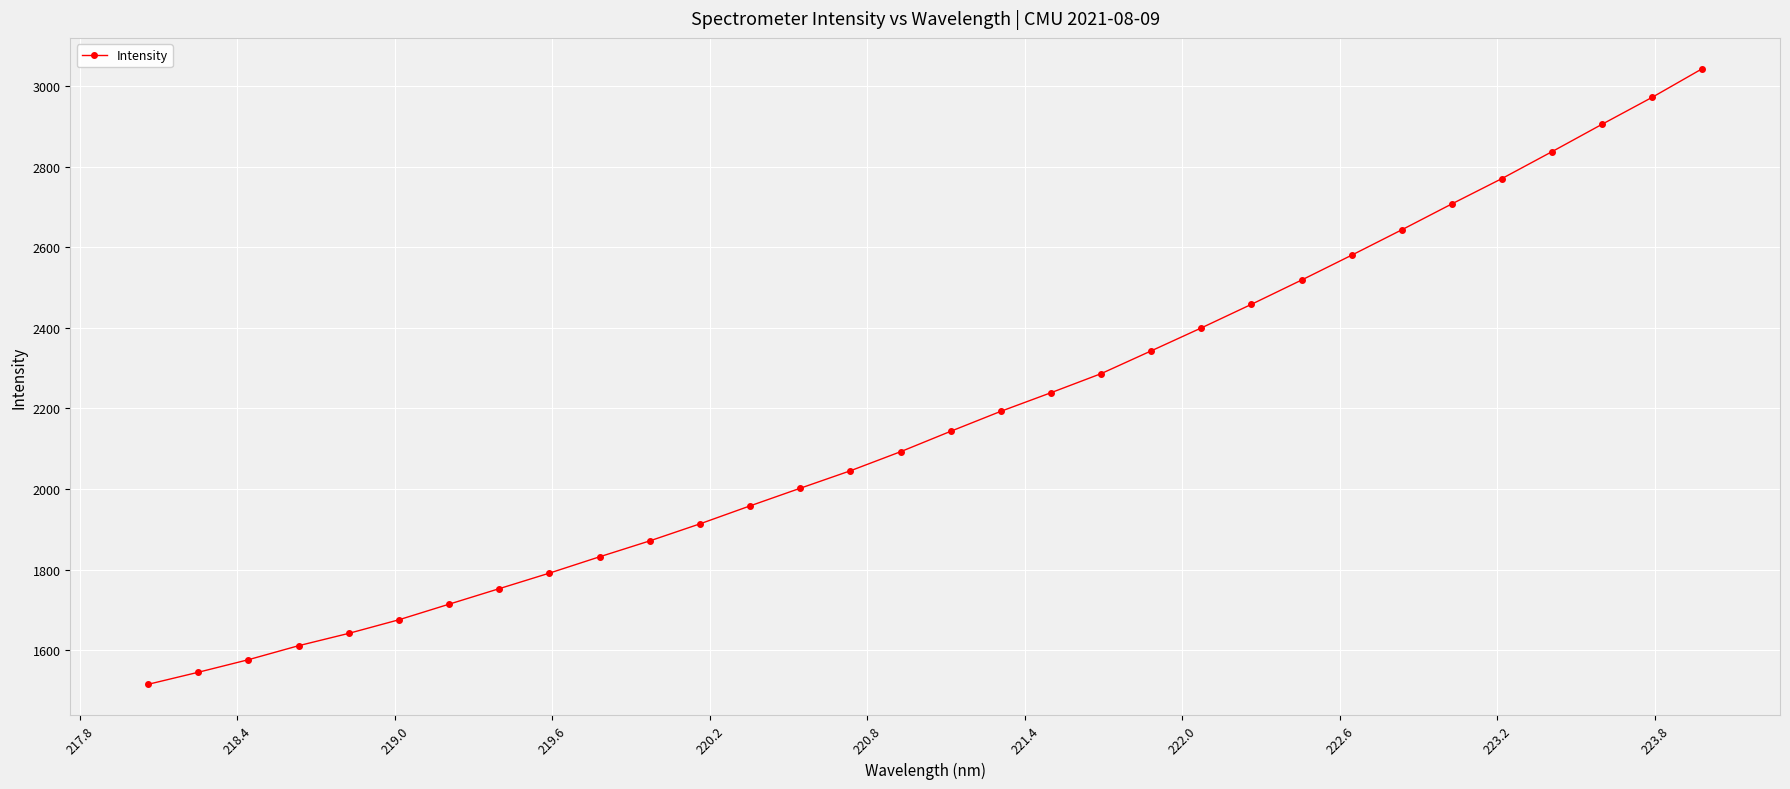

What is the maximum value shown in the chart?

3043.8